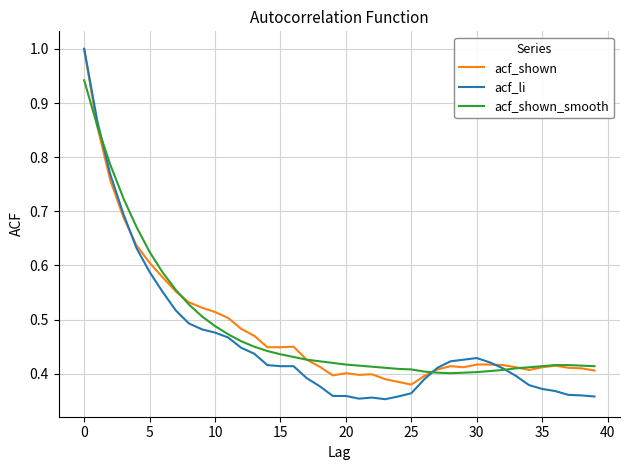

Which series has the widest spread of values?

acf_li